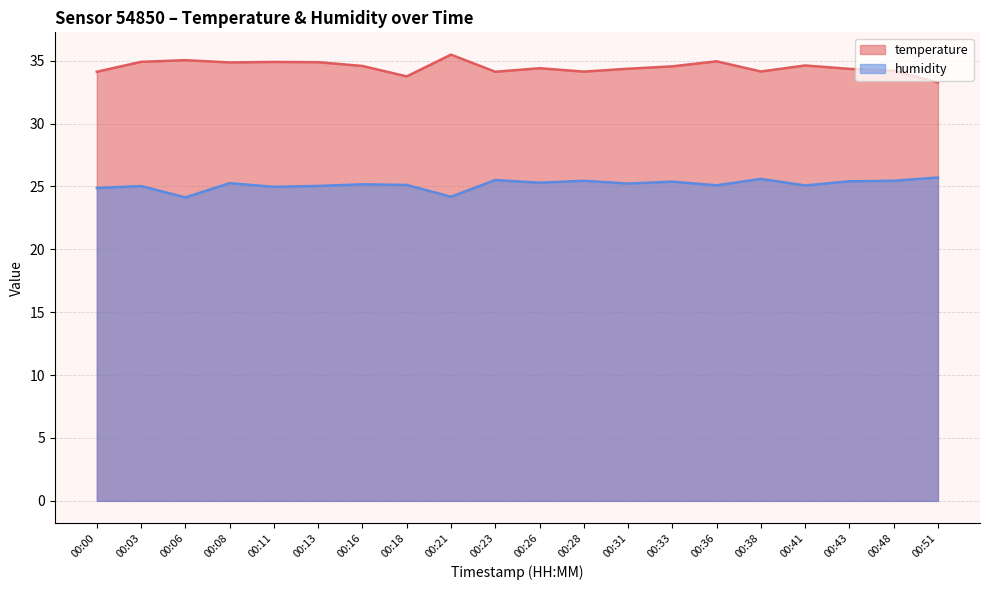

What is the difference between the highest and lowest values at 00:16?

9.4